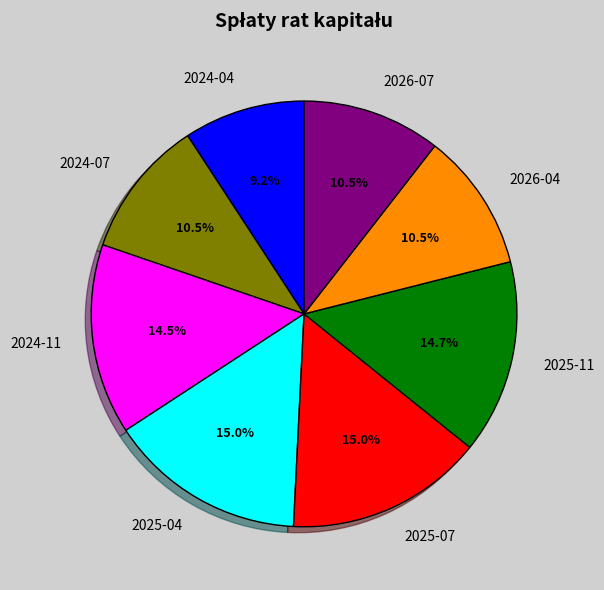

Approximately how many times larger is the value at 2026-04 compared to 2024-11?

0.7